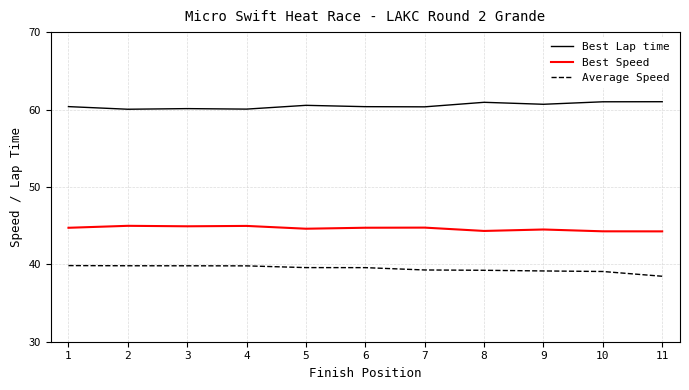

What is the greatest value displayed?

61.0